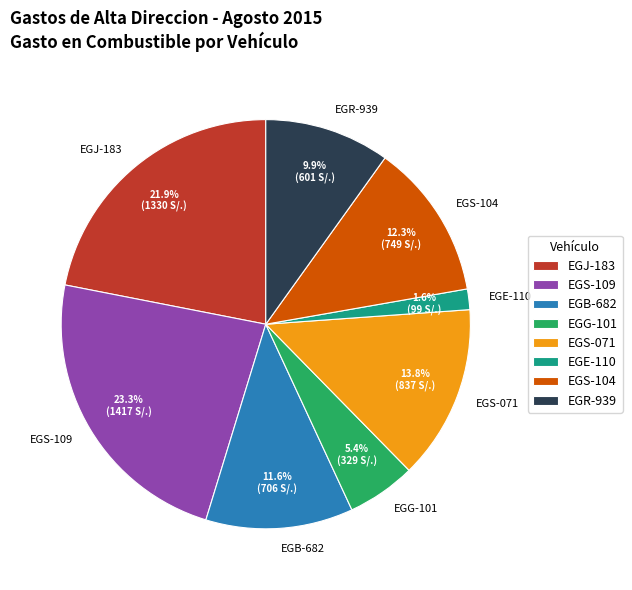

Does EGB-682 account for over 50% of the chart?

No